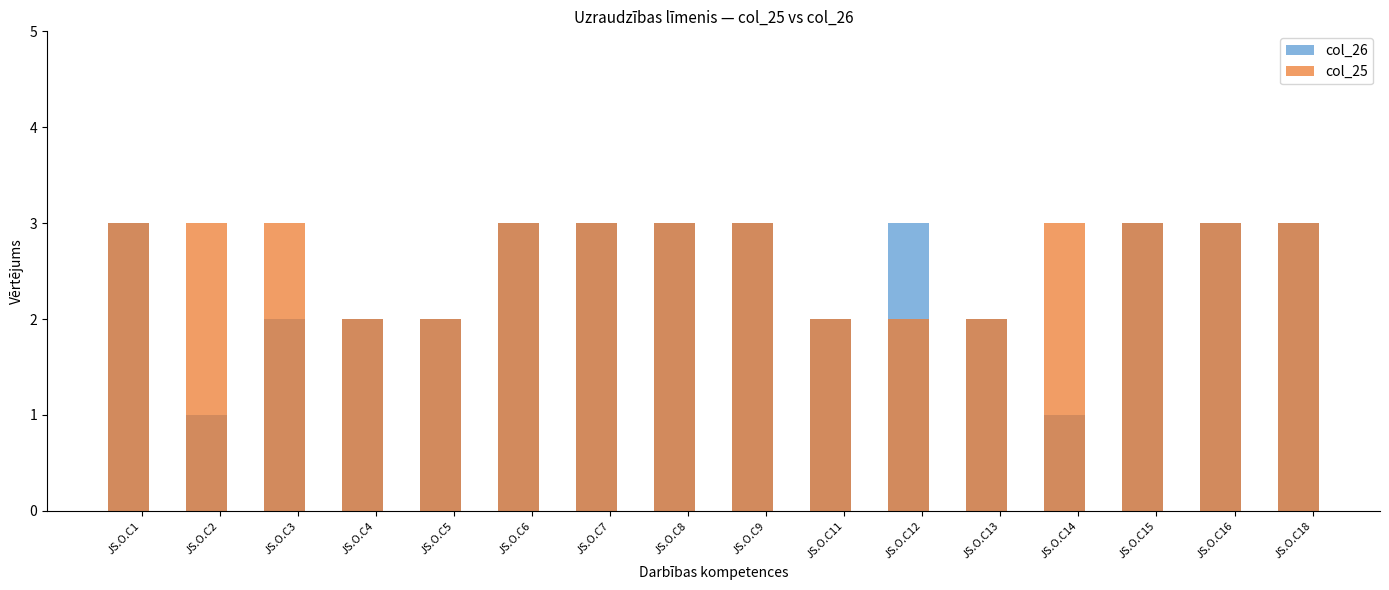

The value of col_25 at JS.O.C3 is 3. True or false?

True